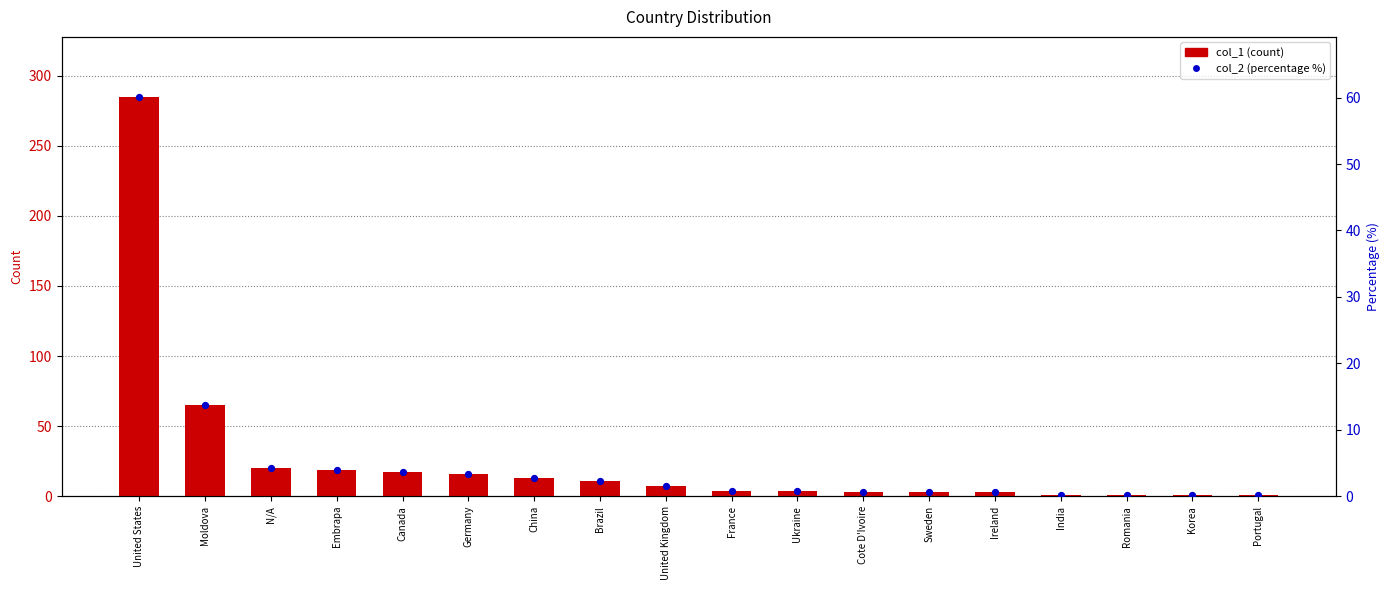

What is the total value across all series at China?

15.7